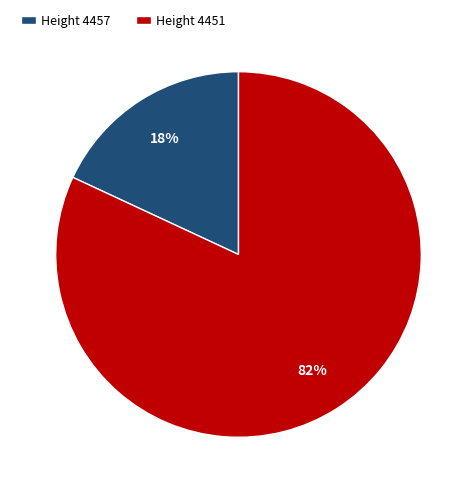

Does any single category account for the majority?

Yes